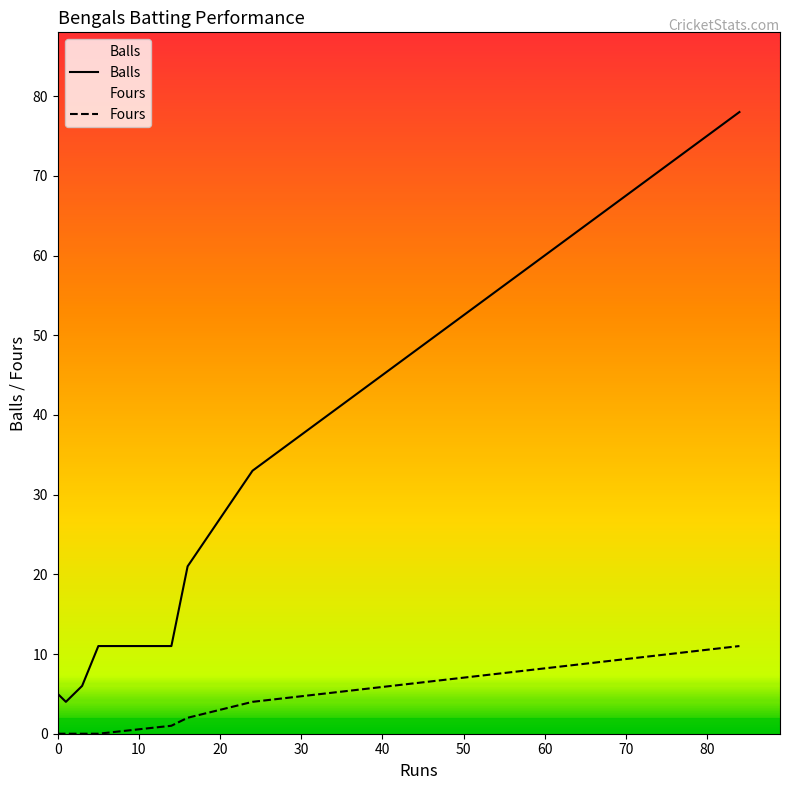

What are all the series names shown in the legend?

Balls, Fours